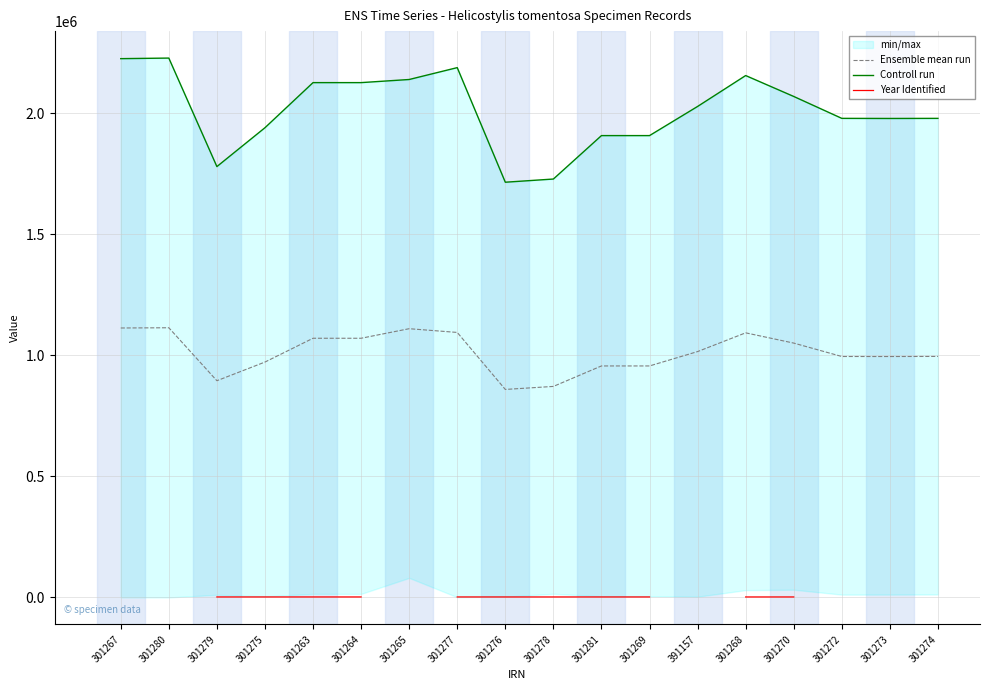

True or false: Controll run and Year Identified intersect in this chart.

False